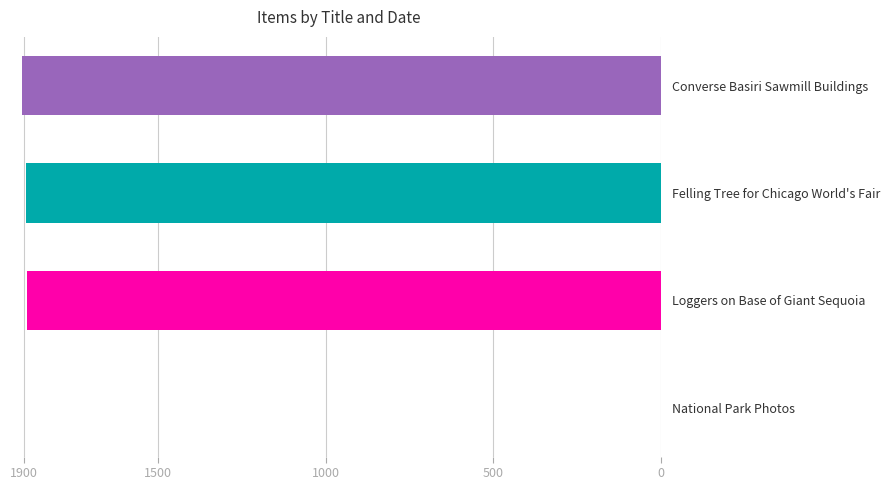

The value at National Park Photos is 0. True or false?

True